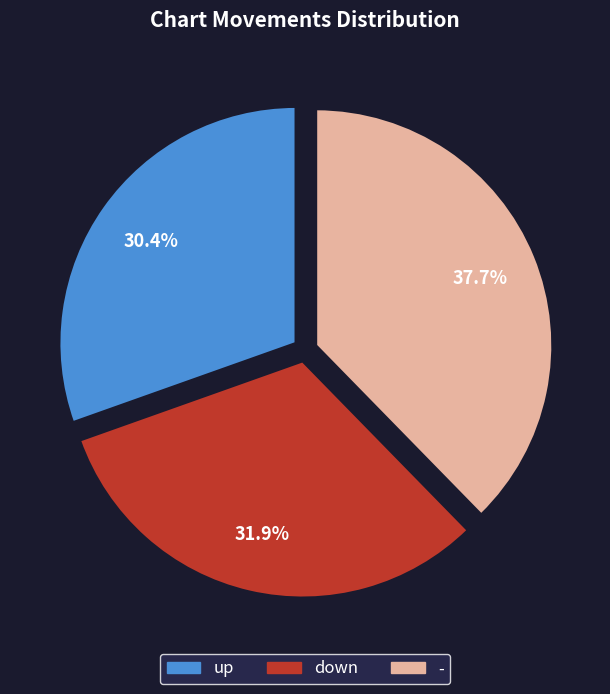

To the nearest percent, what portion does up represent?

30%